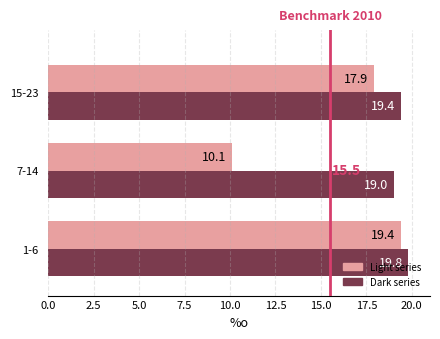

What is the difference between the highest and lowest values at 1-6?

0.4